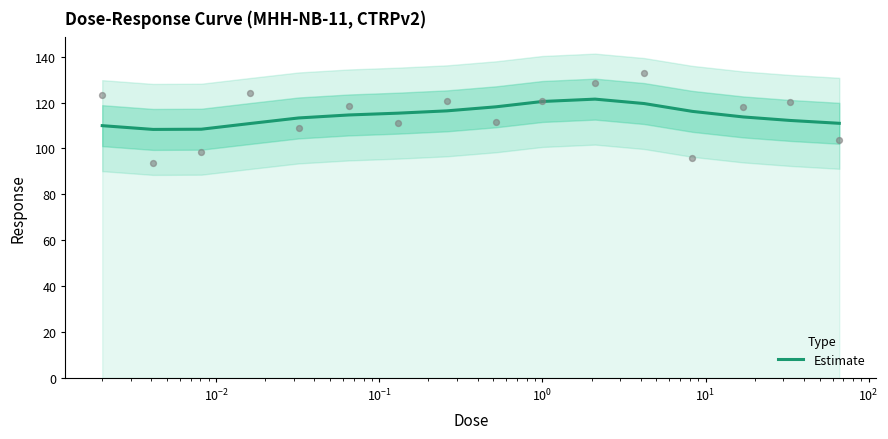

What is the maximum value for Estimate?

121.5